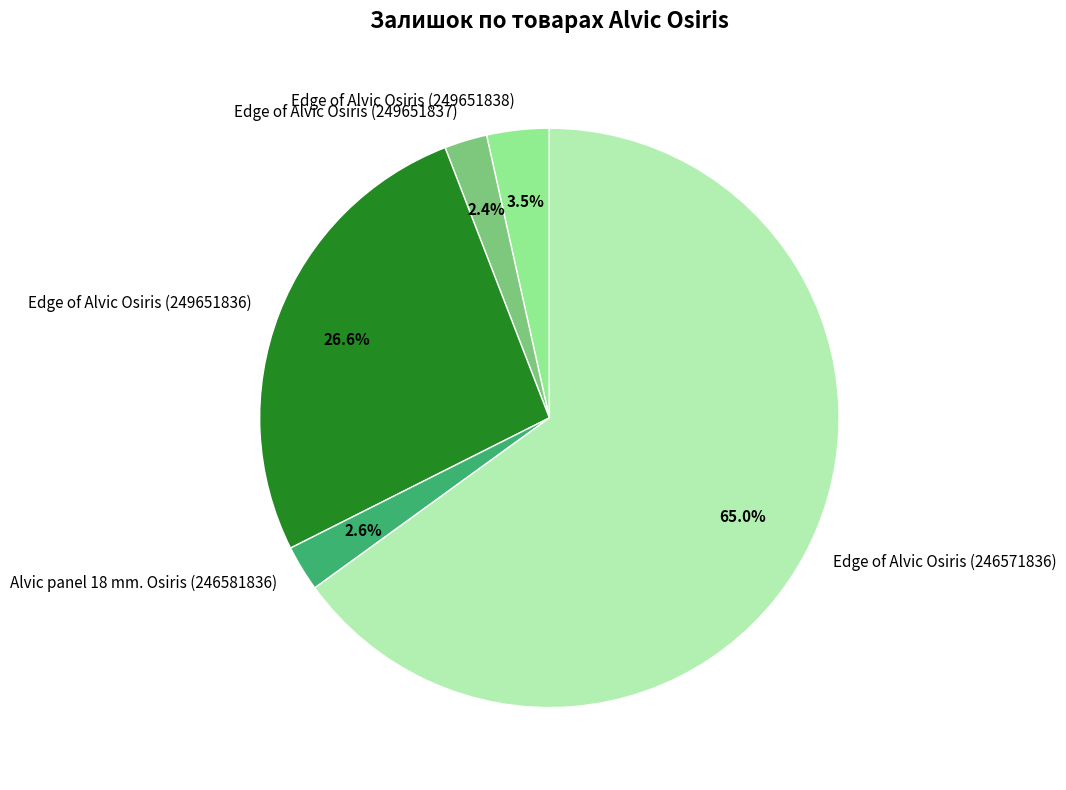

Which has a higher value, Edge of Alvic Osiris (249651836) or Edge of Alvic Osiris (249651838)?

Edge of Alvic Osiris (249651836)